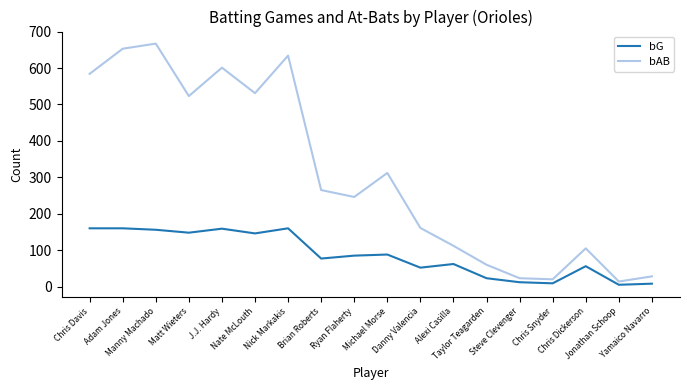

List the series in order of their overall mean, lowest first.

bG, bAB